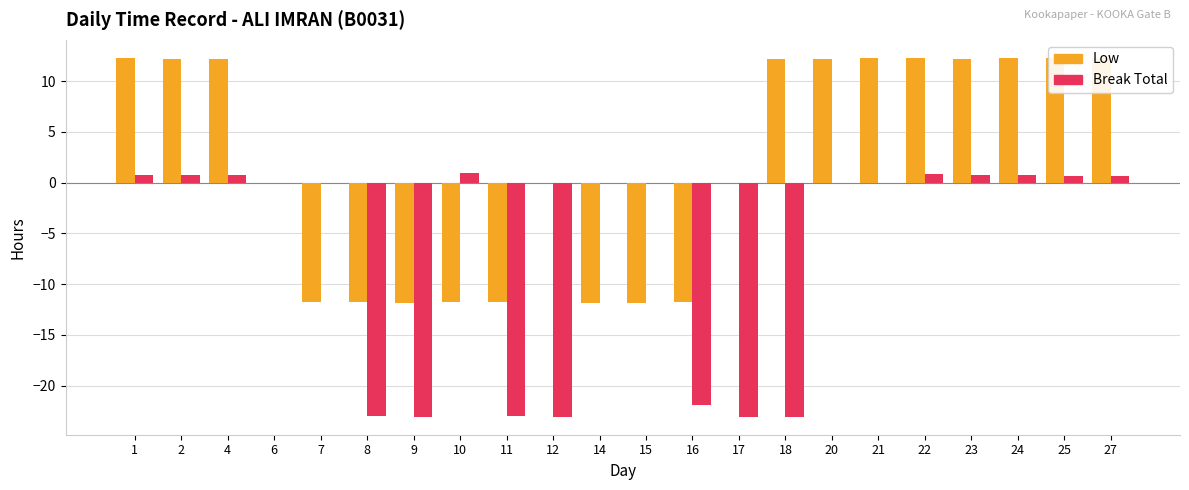

Is the value of Break Total at 11 greater than the value of Low at 24?

No